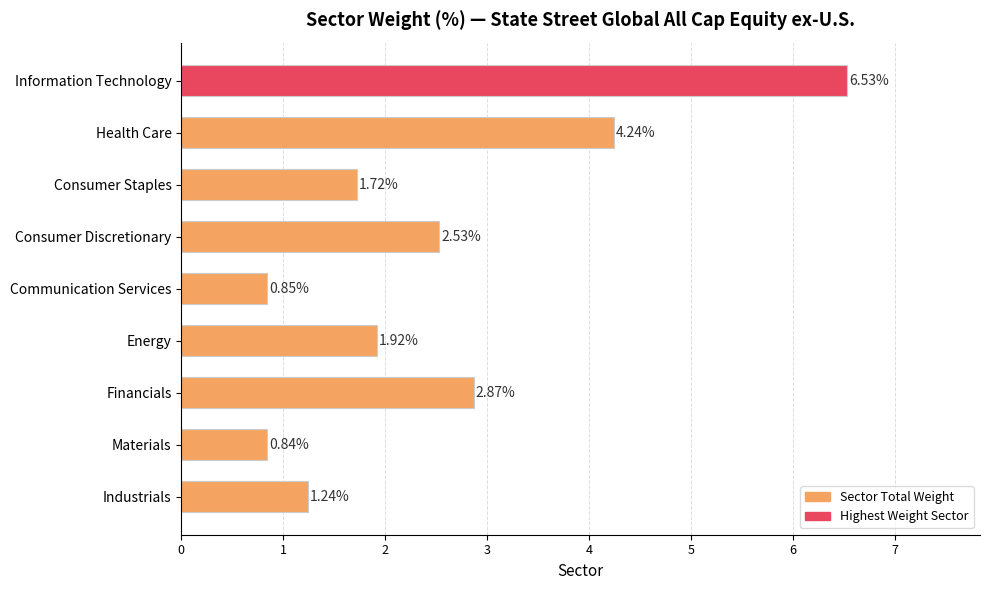

What is the sum of all values?

22.7